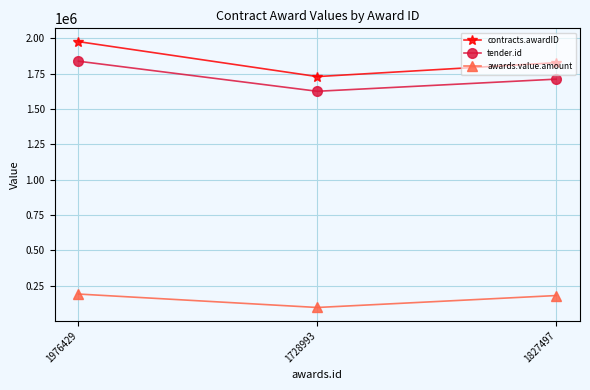

Rank the series at 1728993 from highest to lowest value.

contracts.awardID, tender.id, awards.value.amount